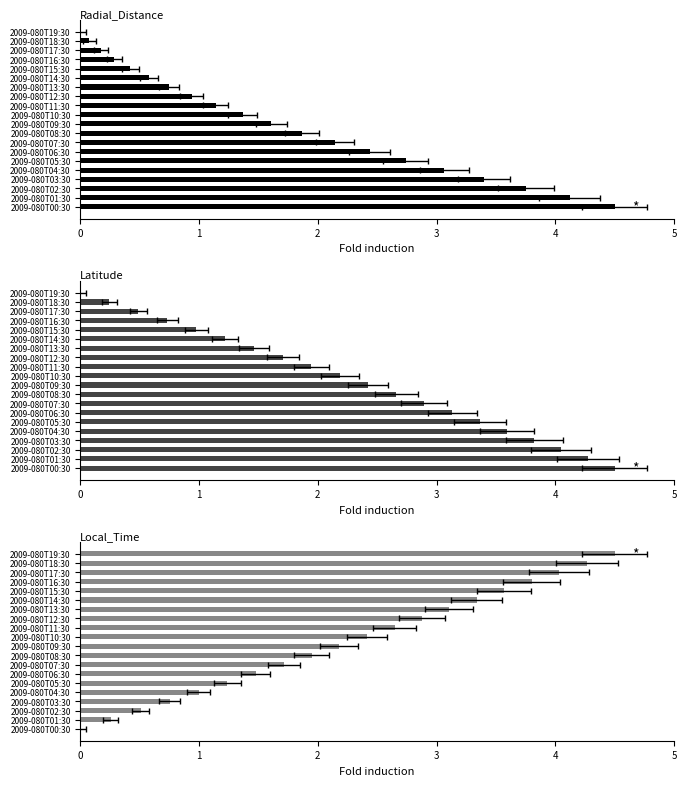

Which series changed the most between 2009-080T01:30 and 2009-080T05:30?

Radial_Distance